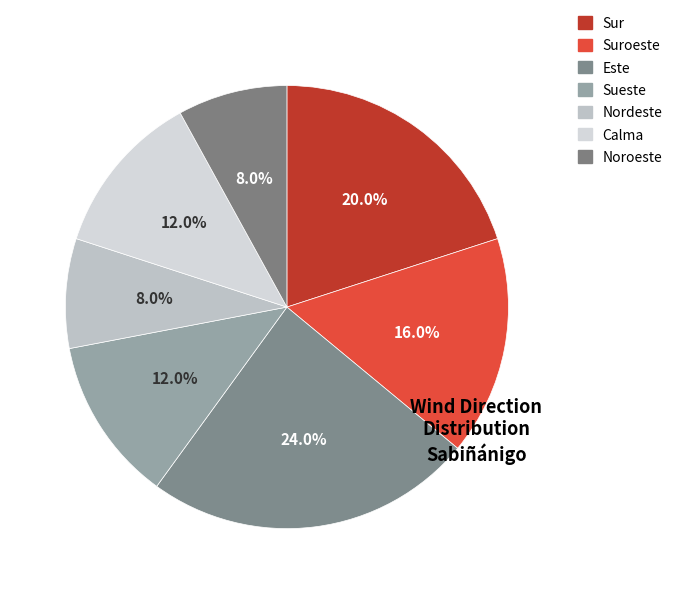

How many segments does this pie chart have?

7